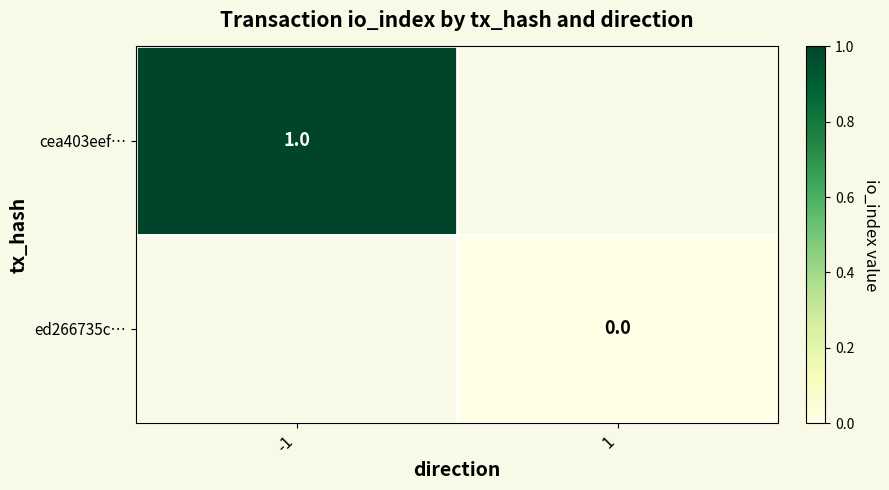

True or false: cea403eef… has a value of 1 at -1.

True